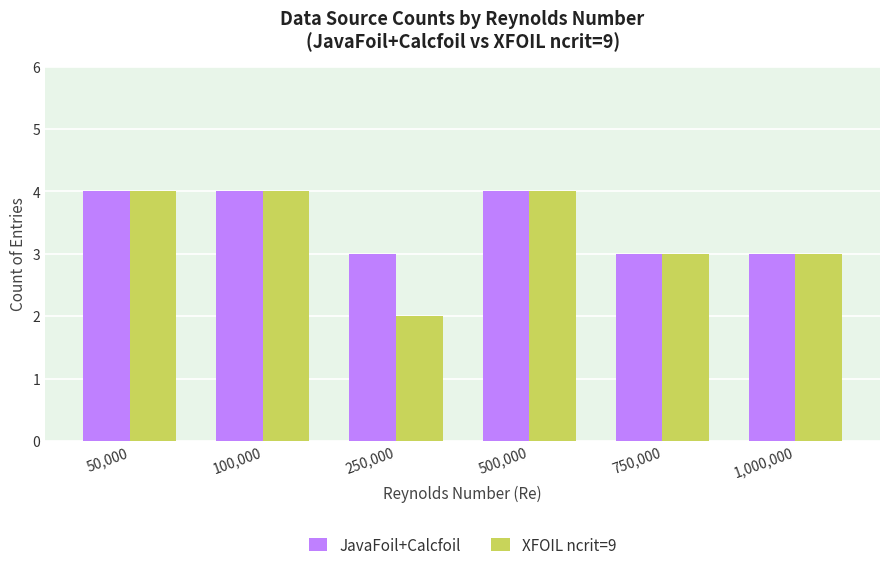

How many groups of bars are there?

6